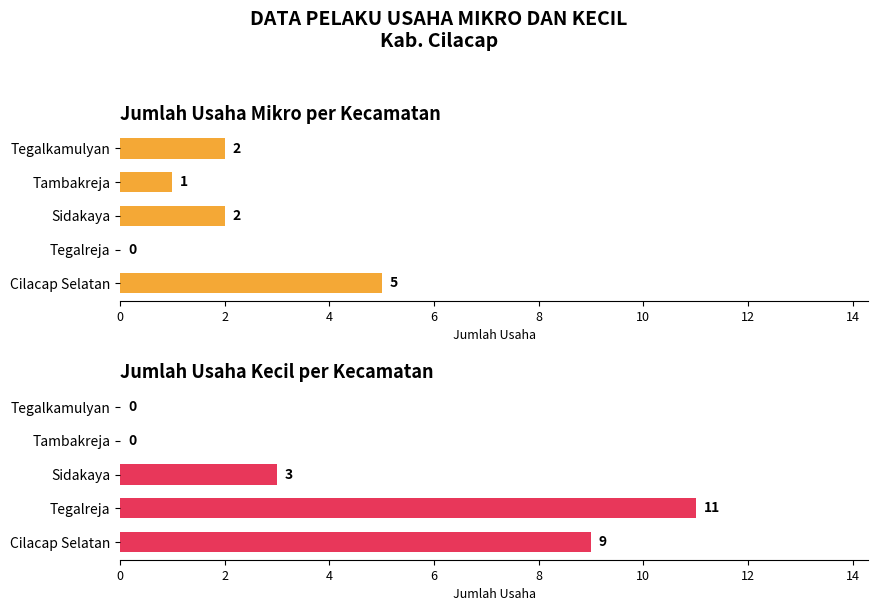

How many values in the Usaha Kecil series are below 3?

2